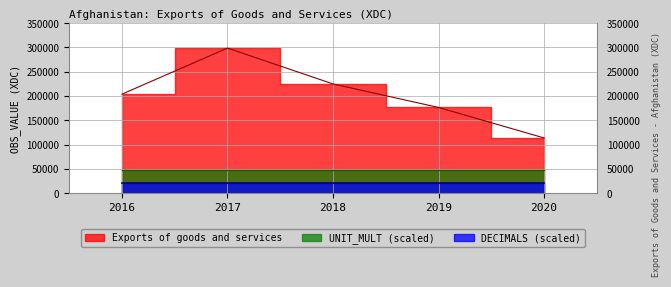

What is the lowest value of the Exports of goods and services series?

113653.0